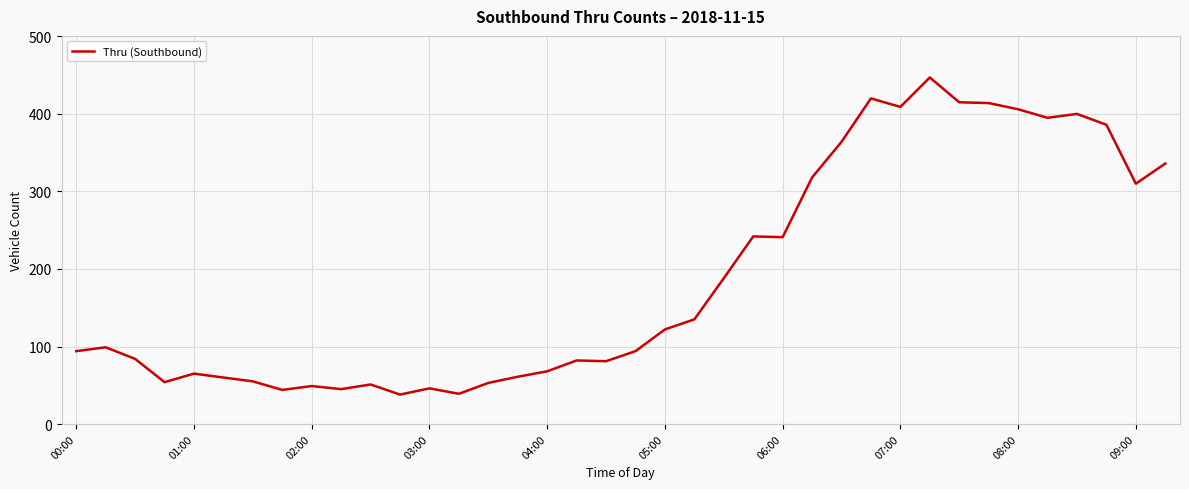

What is the difference between the maximum and minimum values?

409